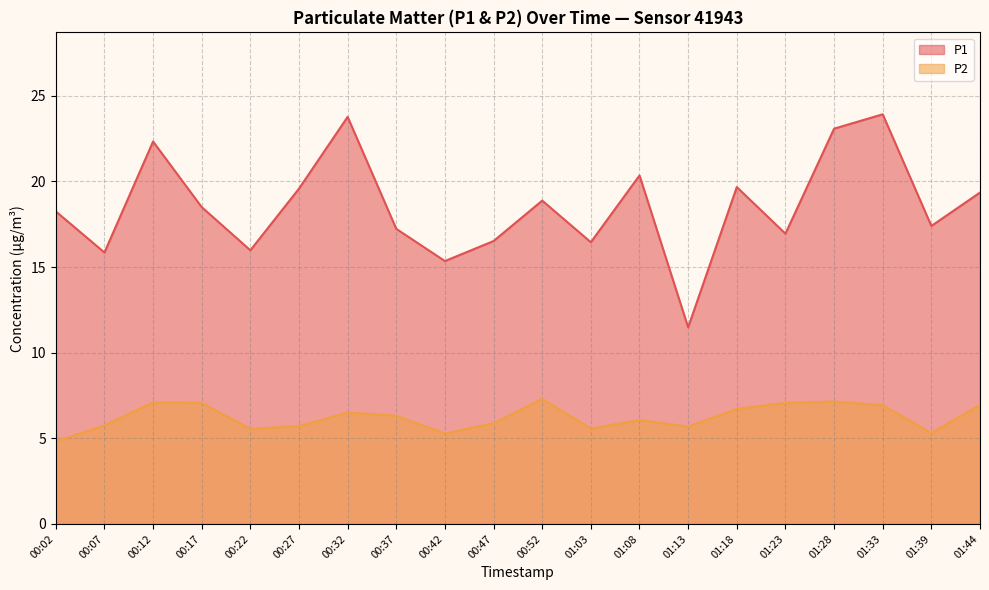

What is the label of the 10th point from the right?

00:52